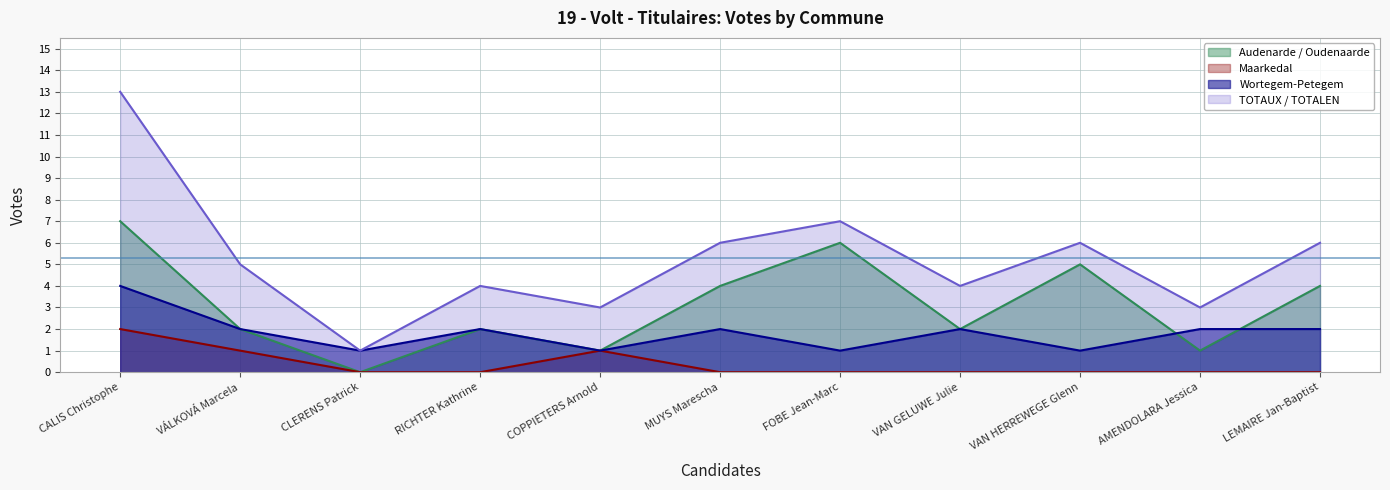

List the series in order of their peak value, highest first.

TOTAUX / TOTALEN, Audenarde / Oudenaarde, Wortegem-Petegem, Maarkedal